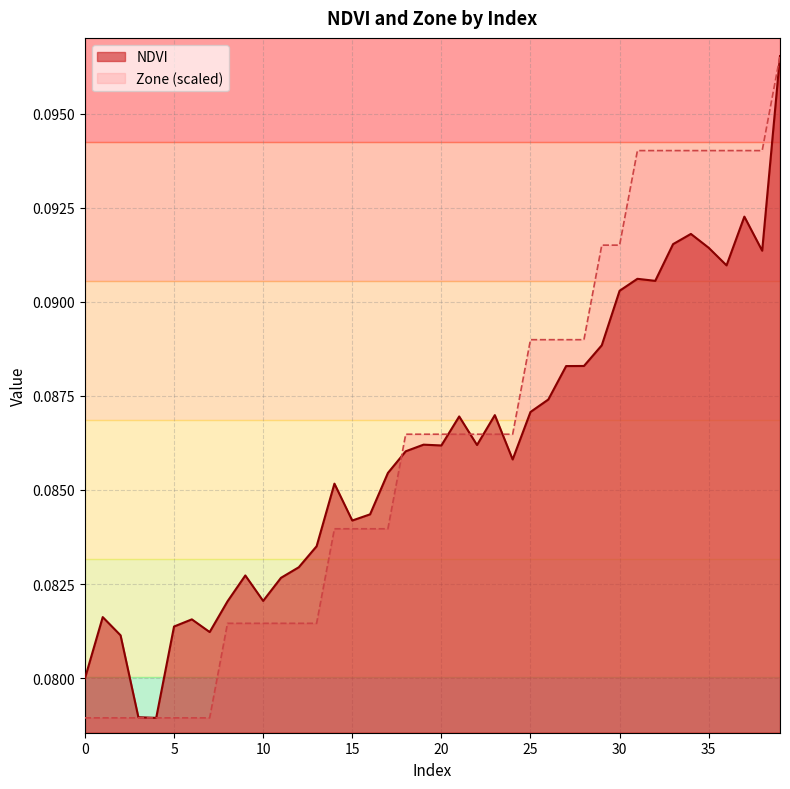

Which series has the largest total across all categories?

Zone (scaled)